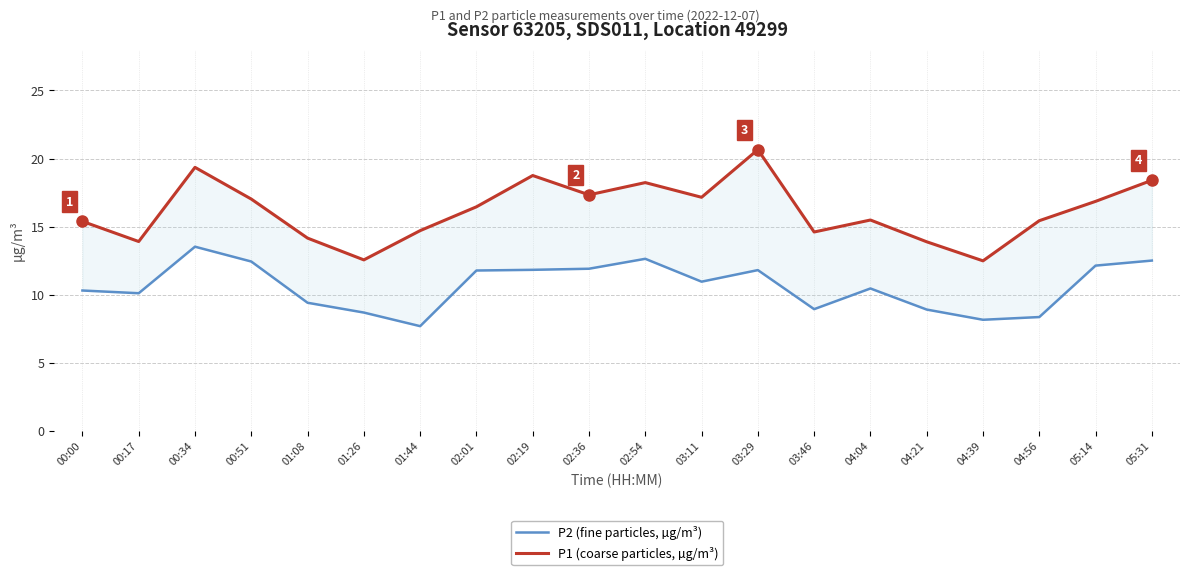

What position from the right is 03:46?

7